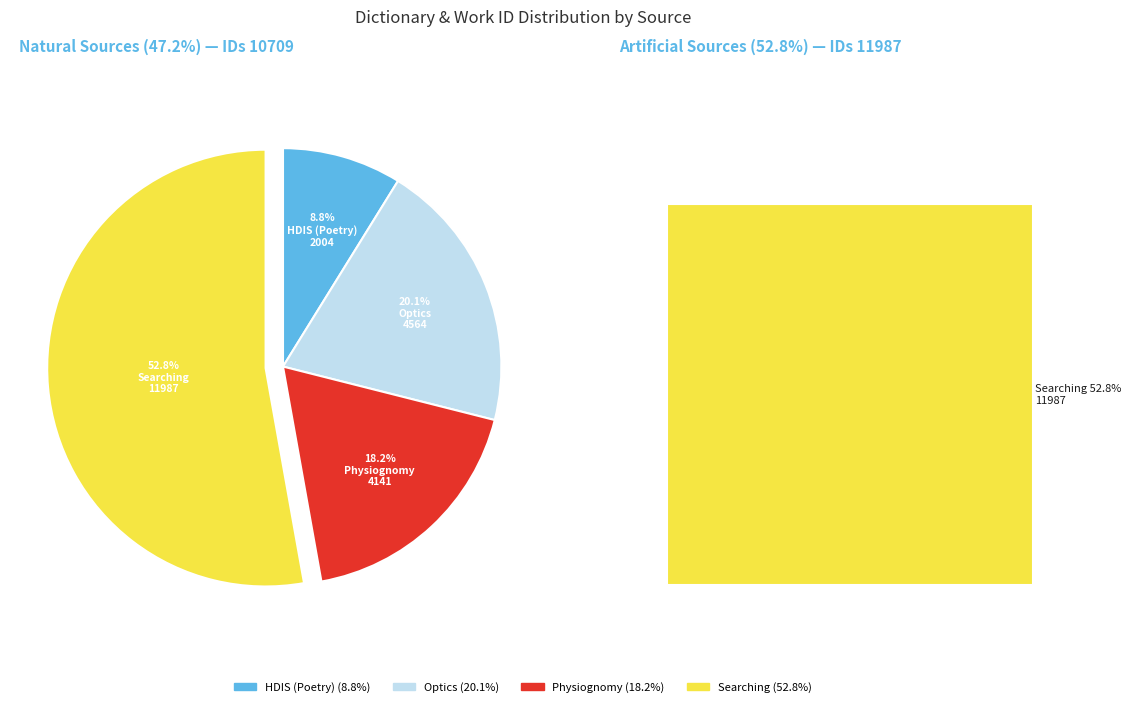

Is there a majority slice in this chart?

Yes